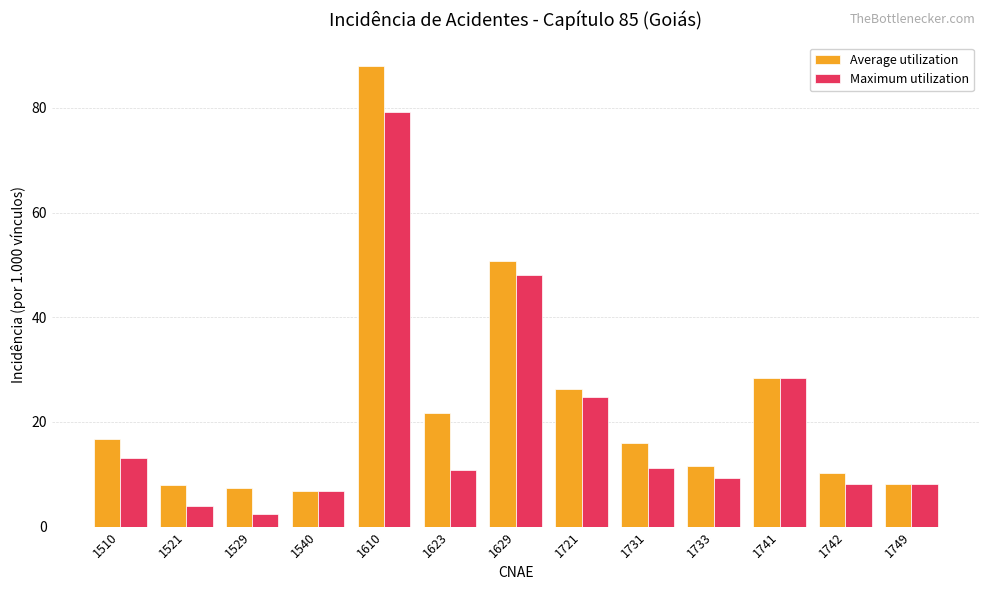

Which series has the largest total across all categories?

Average utilization